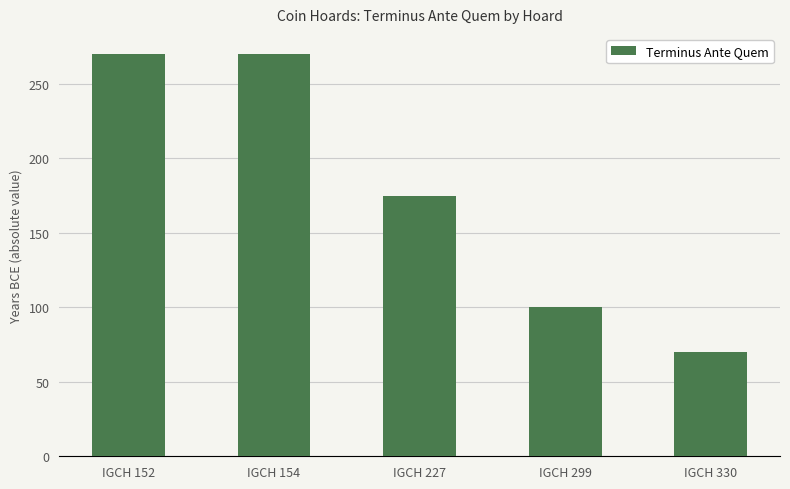

What is the change in value from IGCH 227 to IGCH 330?

-105